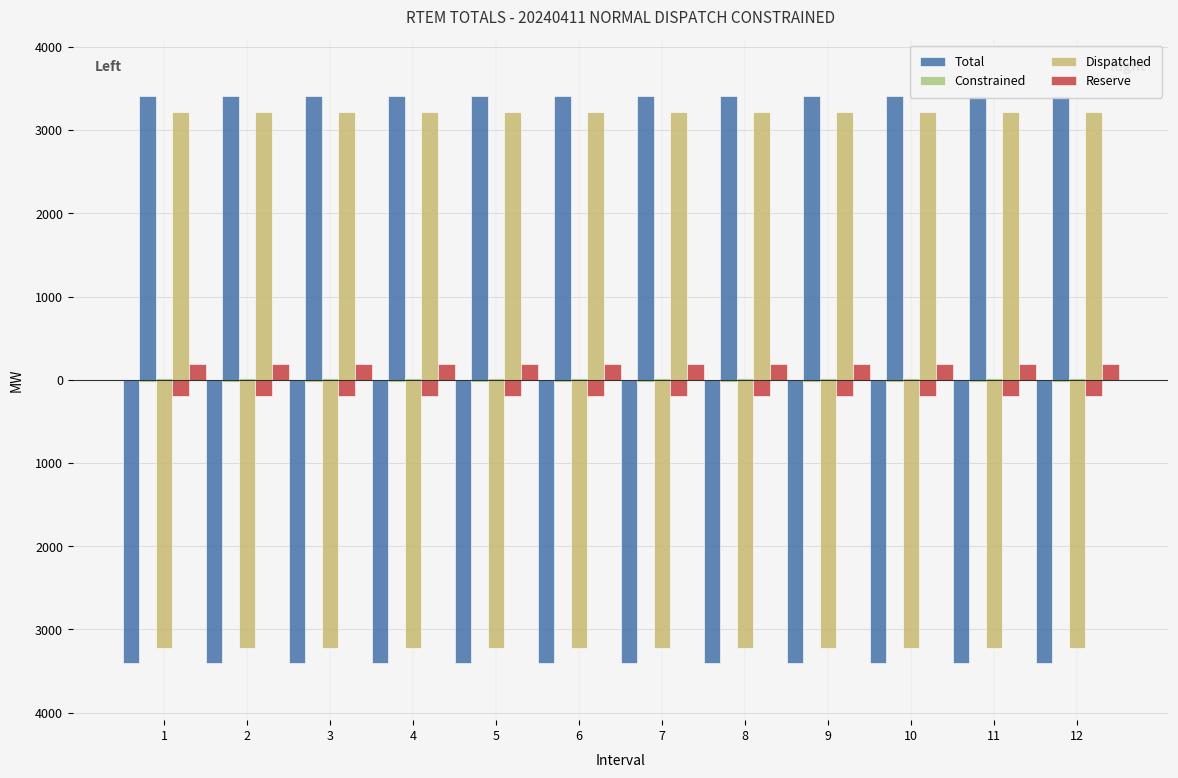

What is the approximate value of Total at 1?

-3408.2